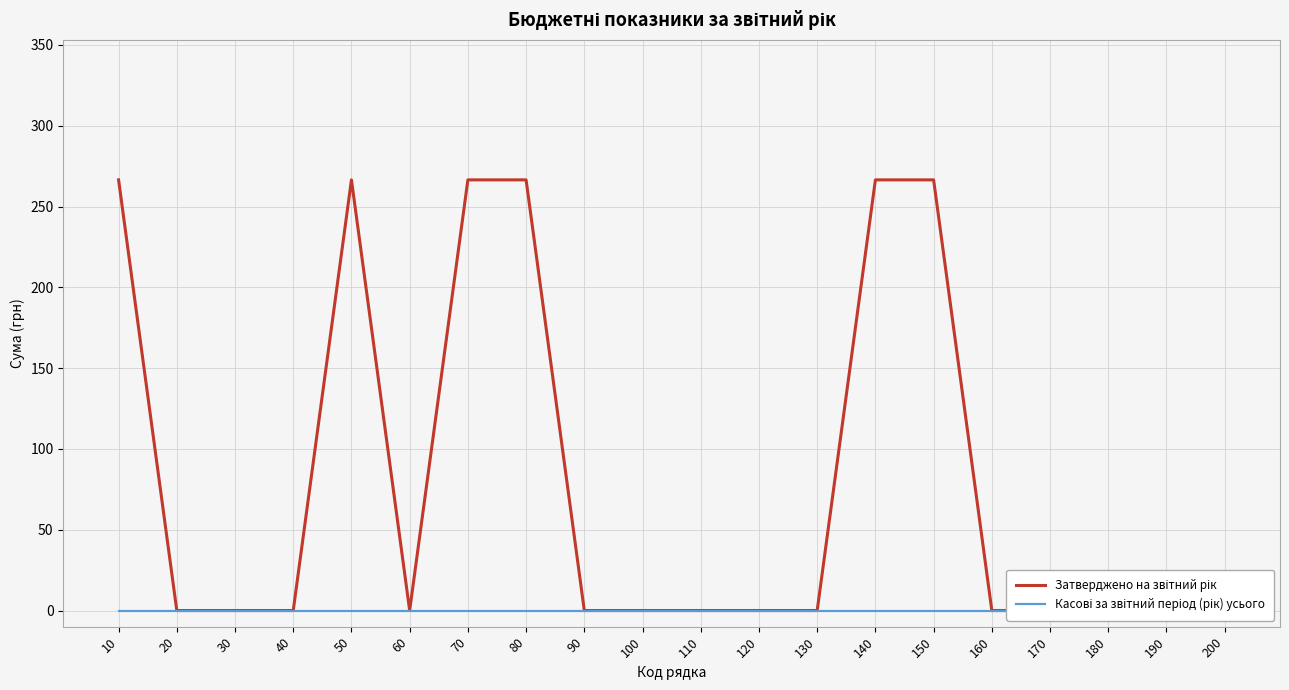

Which has a higher value, 150 or 130?

150